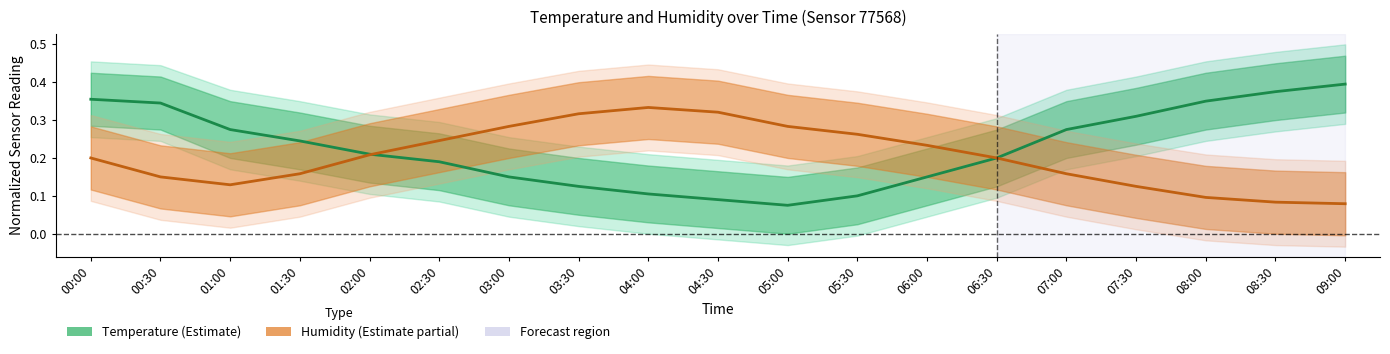

At which label does Humidity reach its peak?

04:00